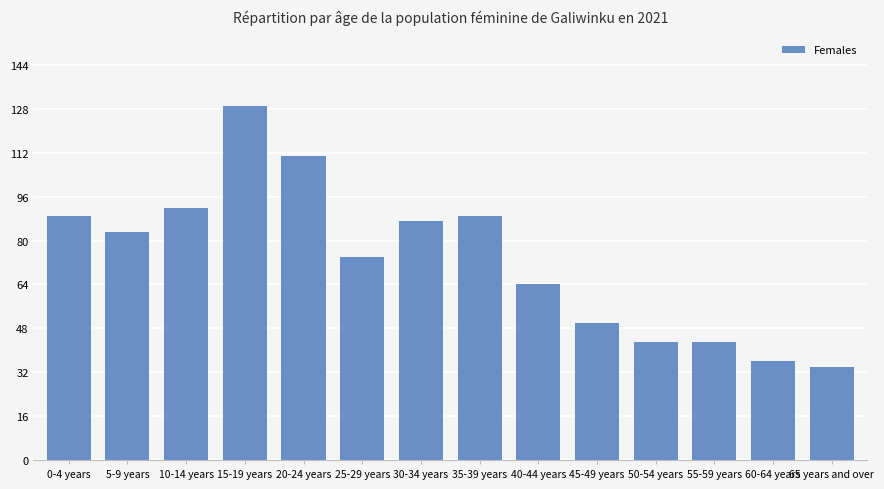

Reading left to right, list all the values displayed in this chart.

0-4 years=89	5-9 years=83	10-14 years=92	15-19 years=129	20-24 years=111	25-29 years=74	30-34 years=87	35-39 years=89	40-44 years=64	45-49 years=50	50-54 years=43	55-59 years=43	60-64 years=36	65 years and over=34